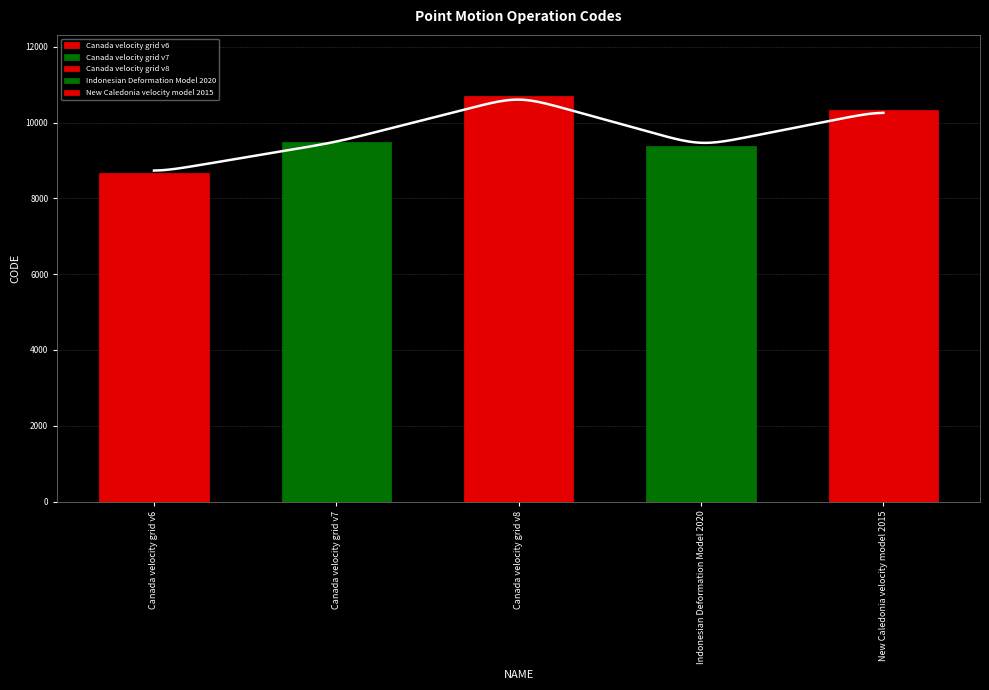

True or false: the data shows 4803 at Indonesian Deformation Model 2020.

False